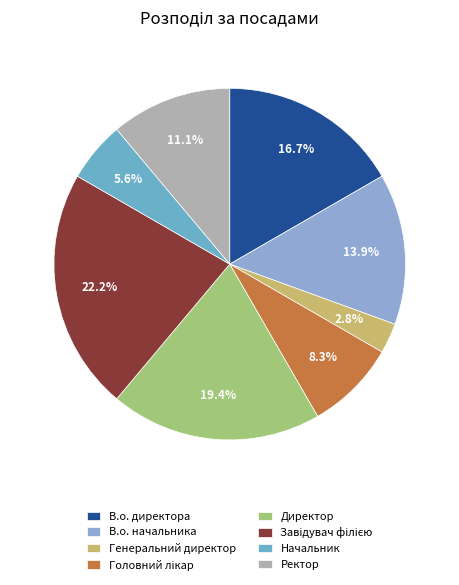

Combined, do Головний лікар and Завідувач філією account for over 50%?

No